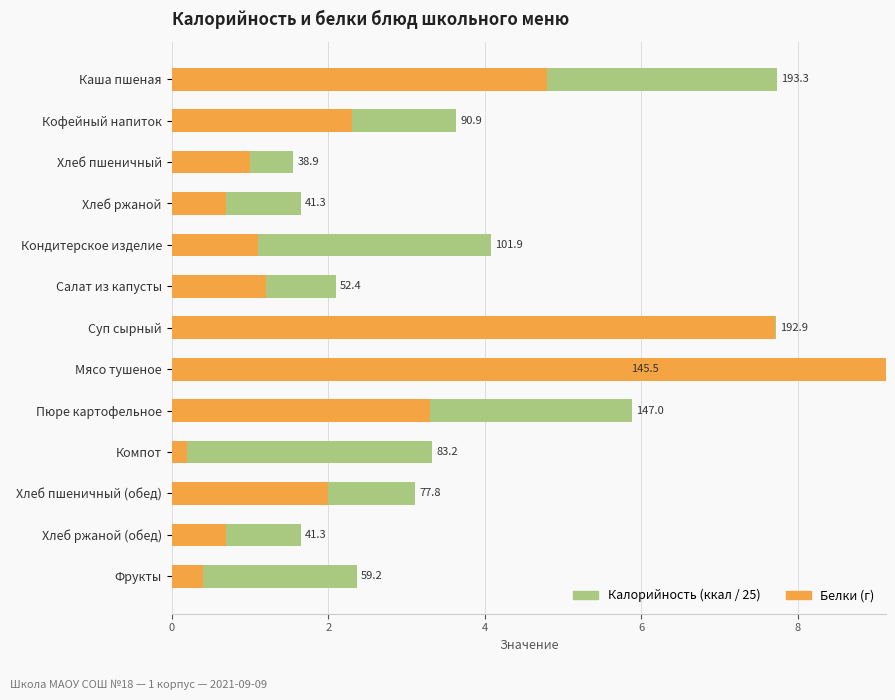

List the series in order of their overall mean, highest first.

Калорийность, Белки (г)